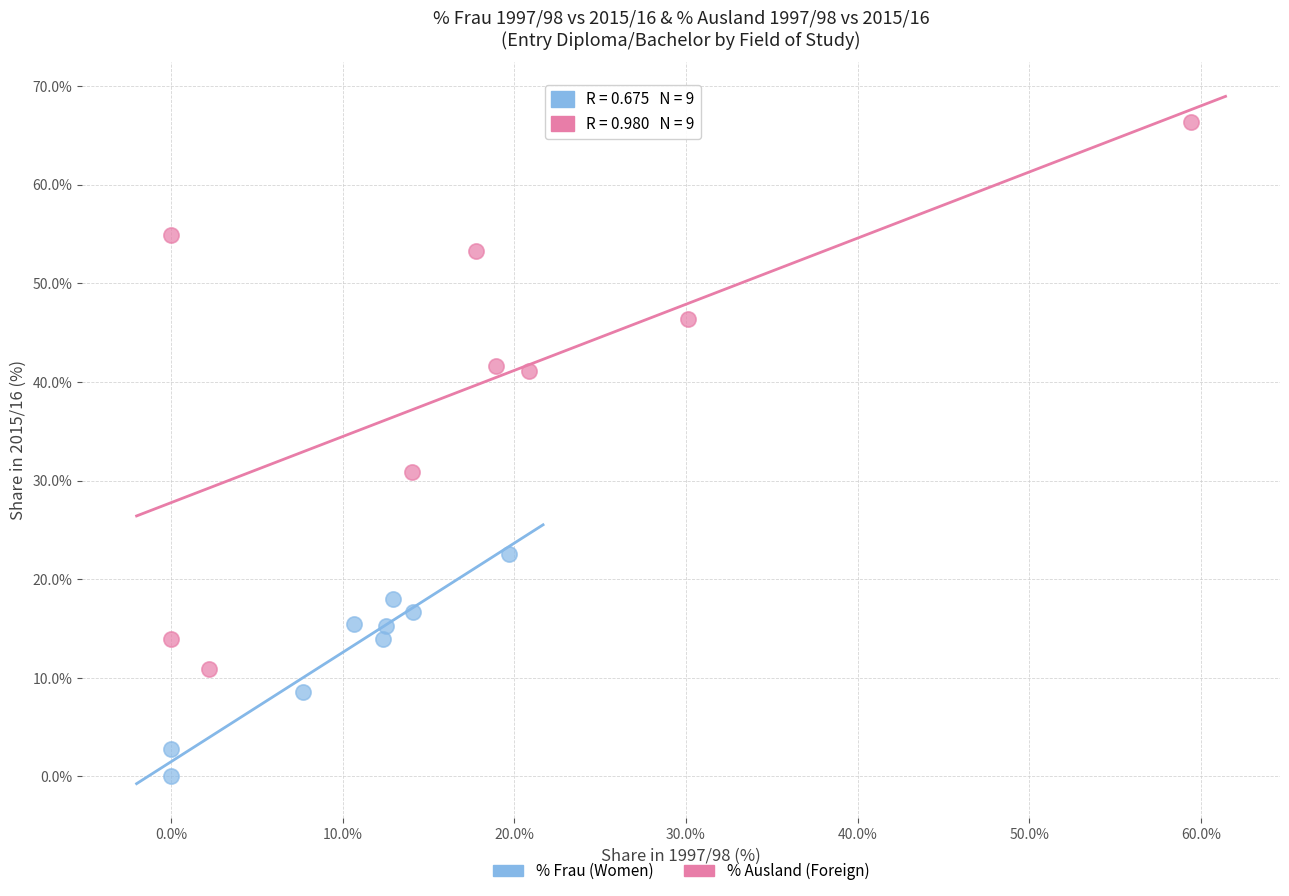

Which series contains the lowest Y value?

% Ausland (Foreign)